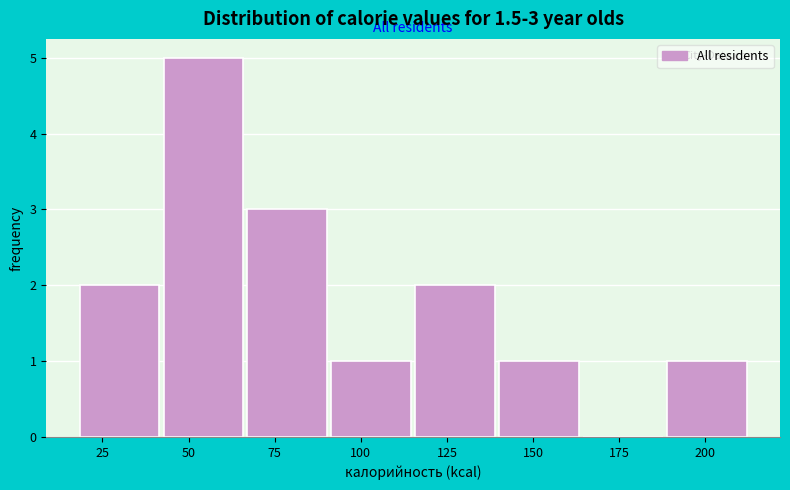

Over which range of the x-axis is the bar tallest?

45 to 65